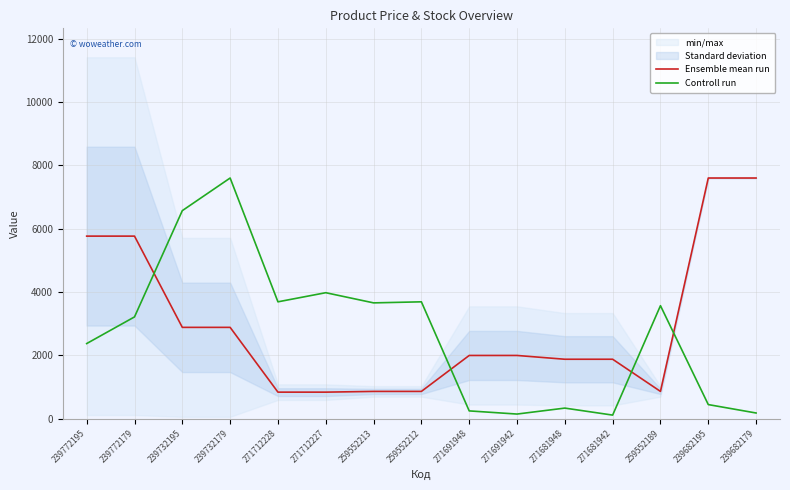

Where is the first local maximum for Controll run?

239732179